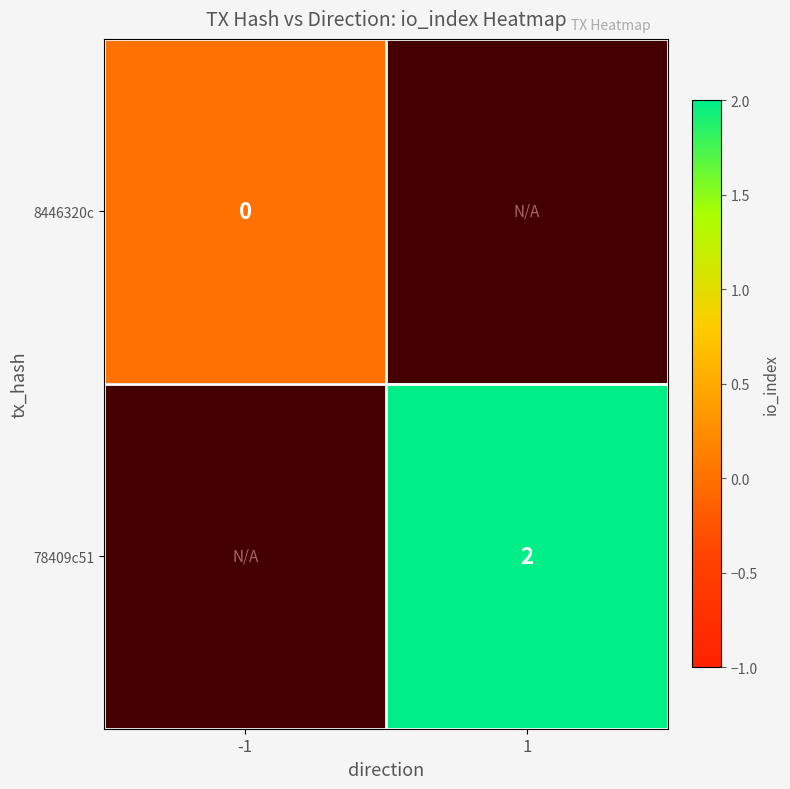

At how many categories does at least one series exceed 0?

1